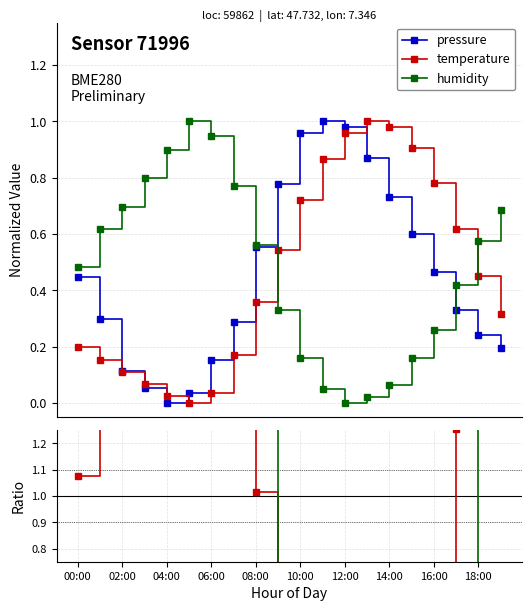

True or false: humidity has more than 1 interior local peaks.

False